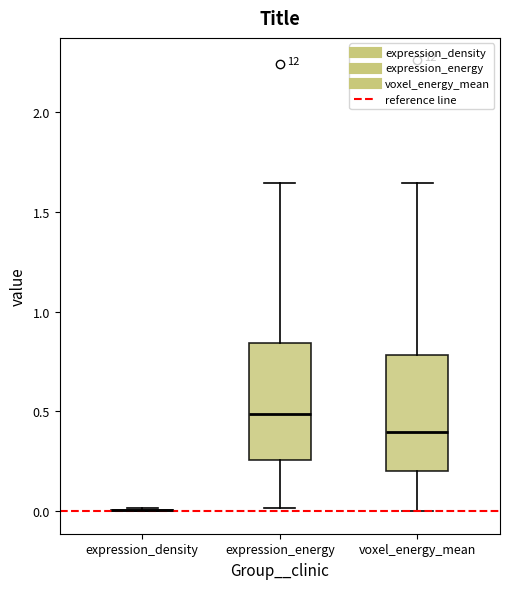

Reading left to right, transcribe this box plot: for each box, give where its median line is, the range the box spans, and where its two whiskers end, as read against the y-axis. The values are not printed on the chart, so give them approximately, as read against the axis.

expression_density: box collapsed to a line at 0.00, whiskers 0.00 to 0.00
expression_energy: median 0.50, box 0.25 to 0.85, whiskers 0.00 to 1.65
voxel_energy_mean: median 0.40, box 0.20 to 0.80, whiskers 0.00 to 1.65